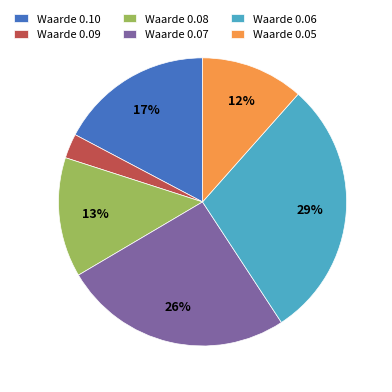

Rank the categories by value from highest to lowest.

Waarde 0.06, Waarde 0.07, Waarde 0.10, Waarde 0.08, Waarde 0.05, Waarde 0.09